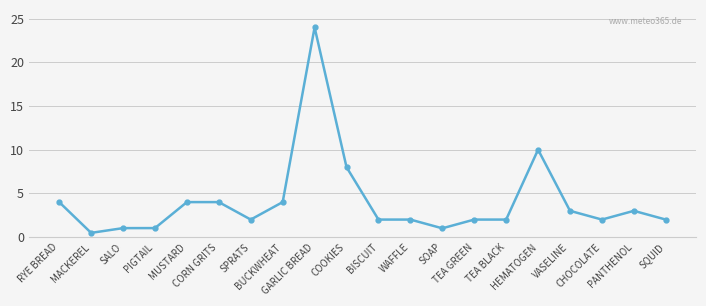

How many lines are shown in the chart?

1